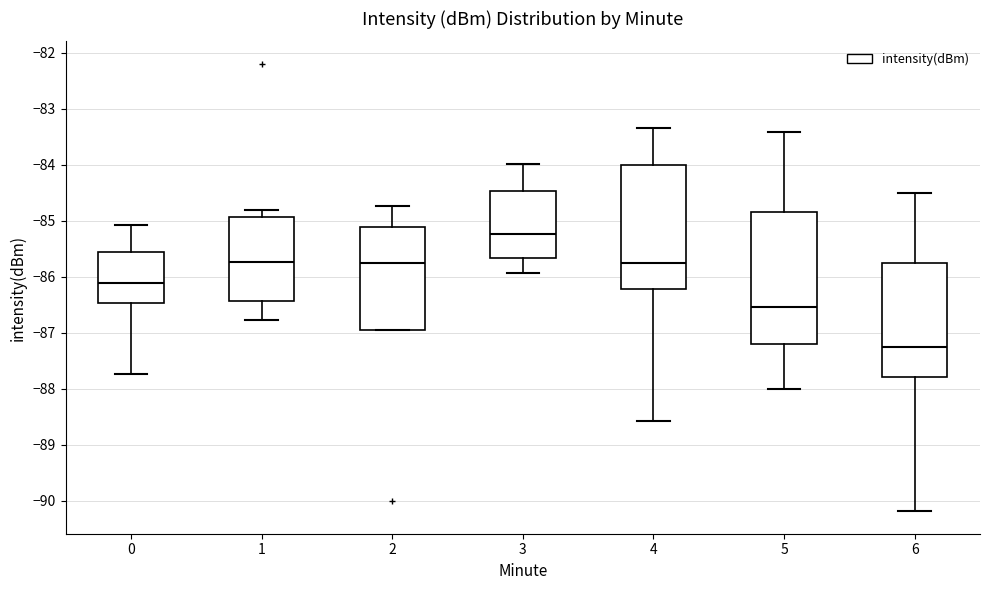

Reading left to right, read every box against the y-axis: the position of its median line, the range the box covers, and the ends of its whiskers. The values are not printed on the chart, so give them approximately, as read against the axis.

0: median -86.1, box -86.5 to -85.6, whiskers -87.7 to -85.1
1: median -85.7, box -86.4 to -84.9, whiskers -86.8 to -84.8
2: median -85.8, box -87.0 to -85.1, whiskers -87.0 to -84.7
3: median -85.2, box -85.7 to -84.5, whiskers -85.9 to -84.0
4: median -85.8, box -86.2 to -84.0, whiskers -88.6 to -83.3
5: median -86.5, box -87.2 to -84.9, whiskers -88.0 to -83.4
6: median -87.3, box -87.8 to -85.8, whiskers -90.2 to -84.5